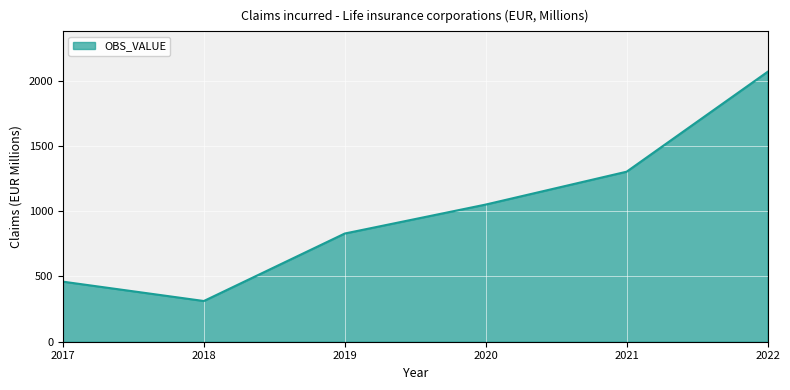

Which has a higher value, 2022 or 2017?

2022